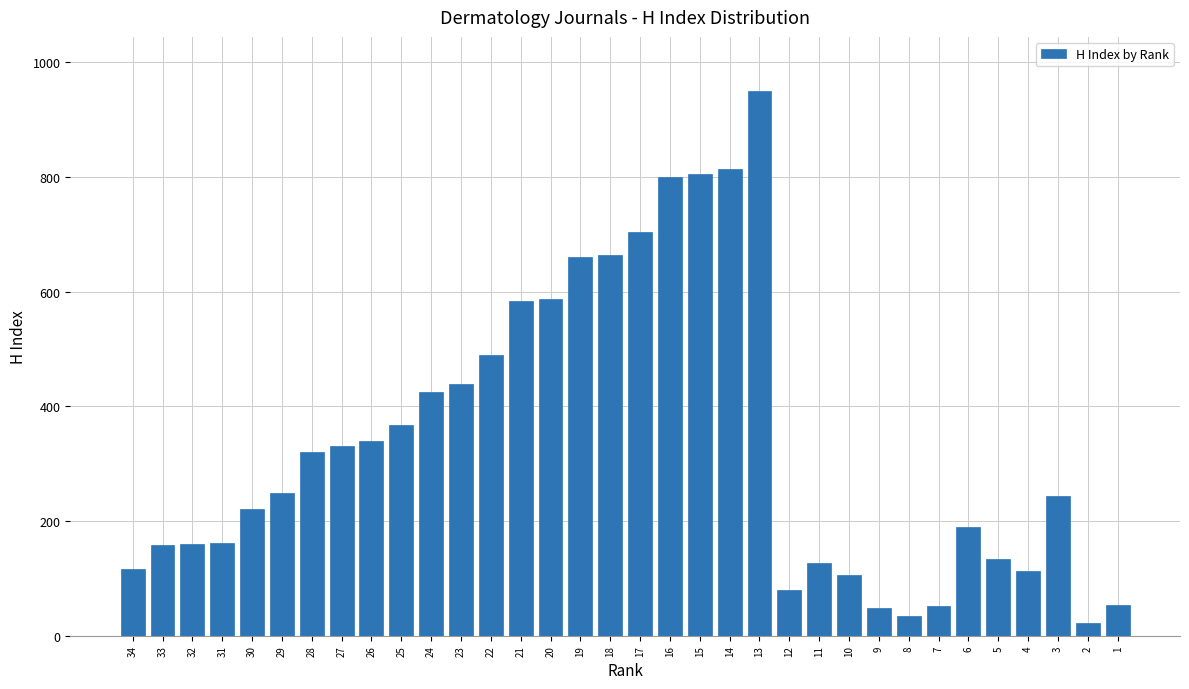

What is the change in value from 29 to 13?

+701